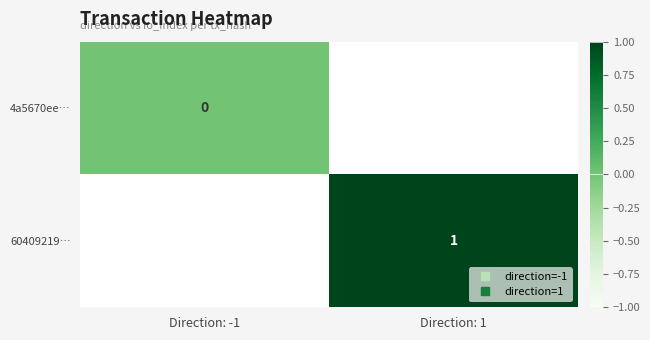

Rank the categories by 4a5670ee… value from lowest to highest.

Direction: -1, Direction: 1